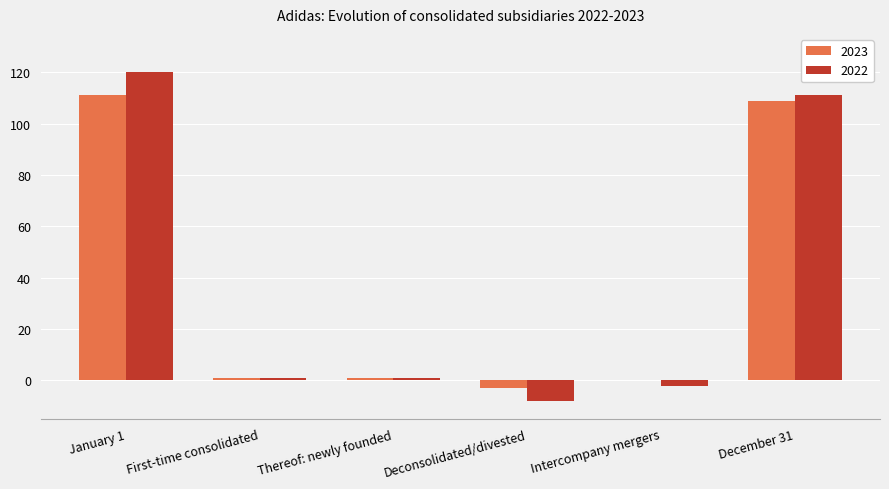

The value of 2022 at January 1 is 120. True or false?

True